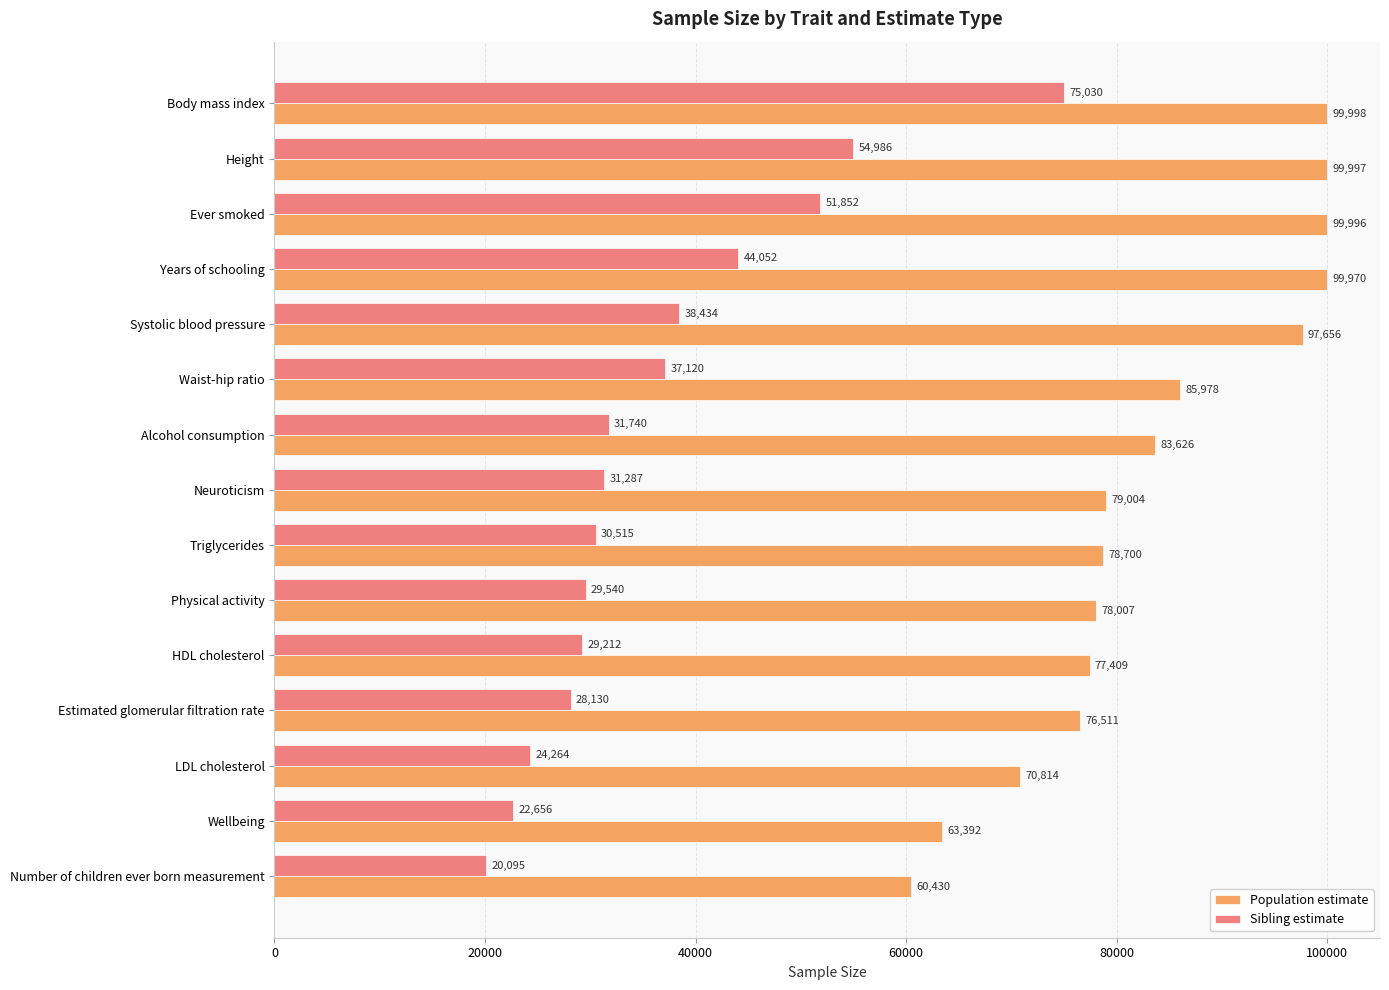

Which series has the widest spread of values?

Sibling estimate